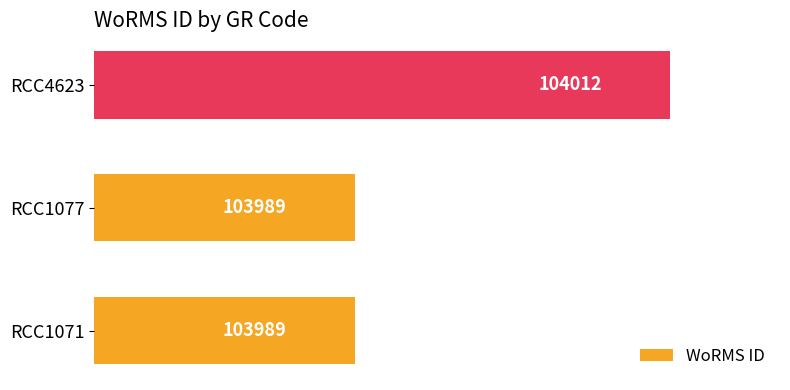

Does the chart contain any negative values?

No